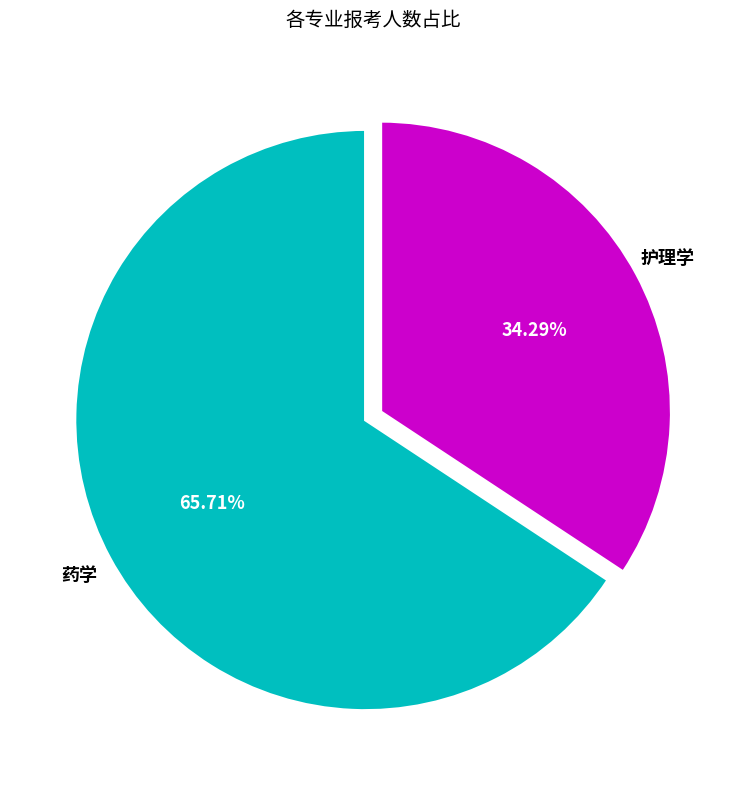

Does any single category account for the majority?

Yes